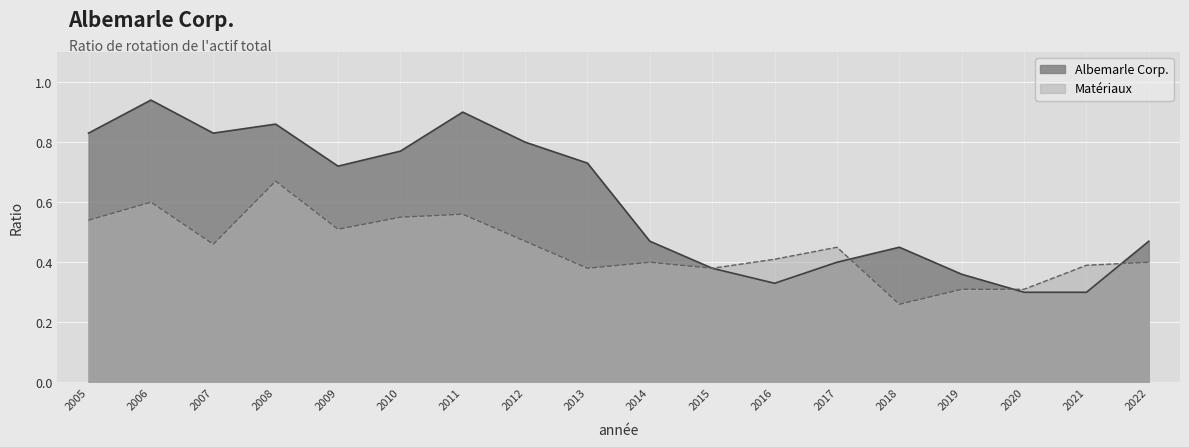

Which series has the largest total across all categories?

Albemarle Corp.